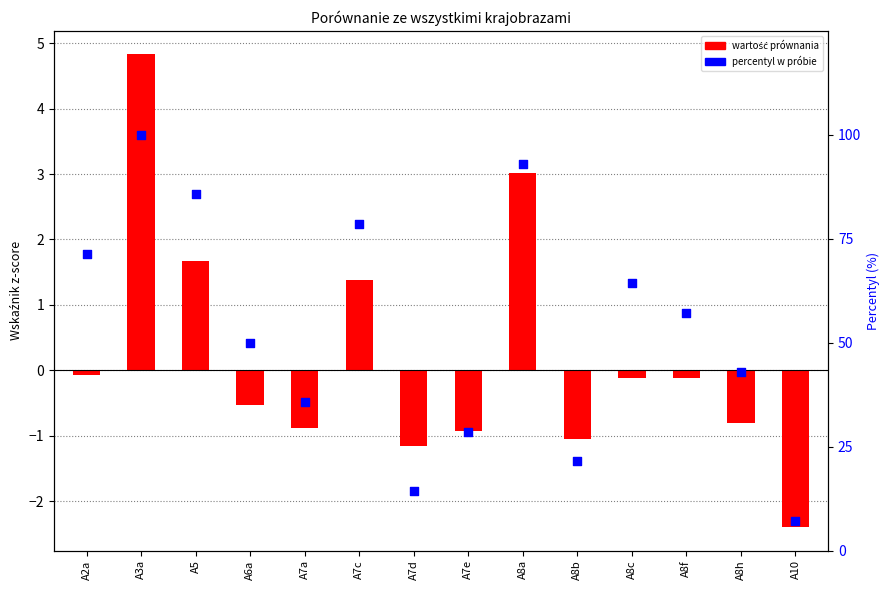

What is the total value across all series at A6a?

49.5